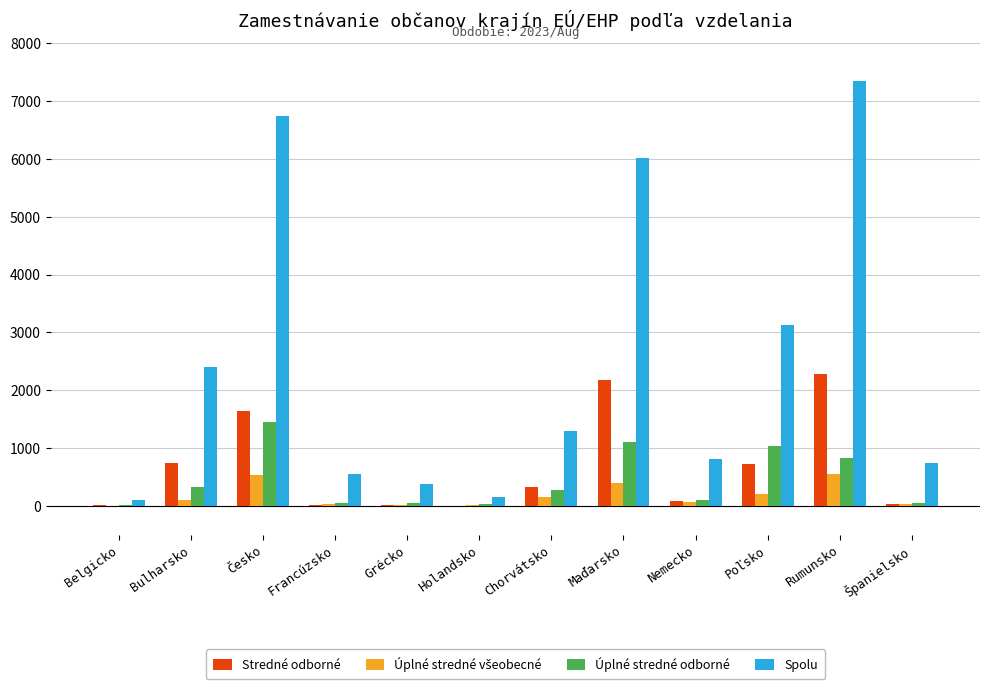

The value of Úplné stredné odborné at Maďarsko is 1101. True or false?

True